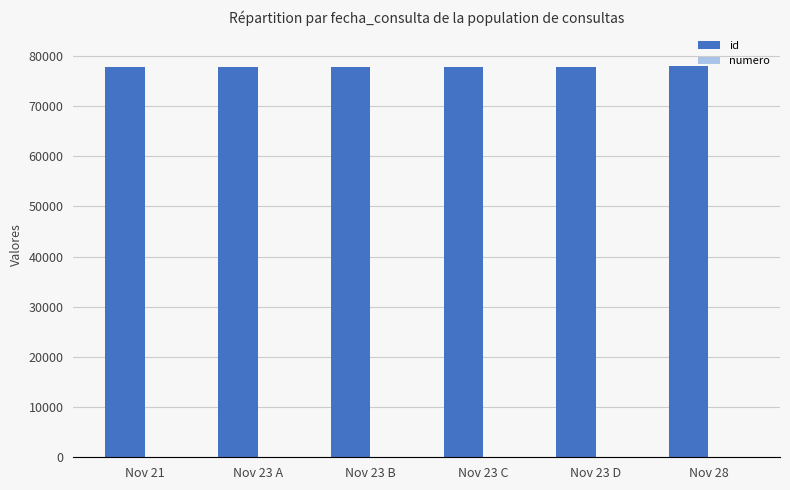

What is the sum of all id values?

467254